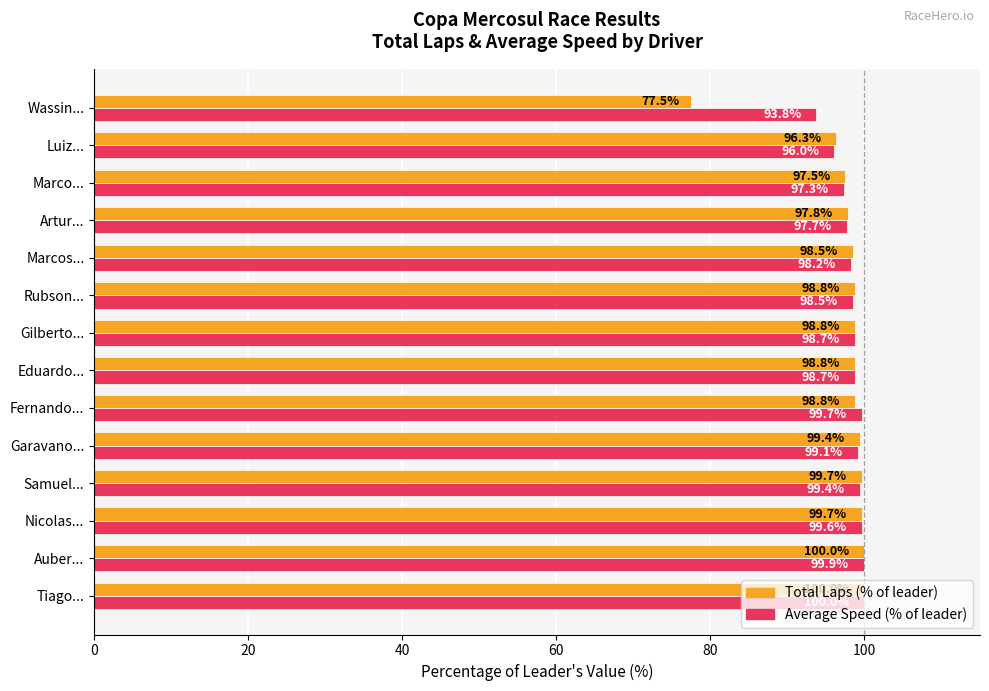

How many categories are shown in the chart?

14